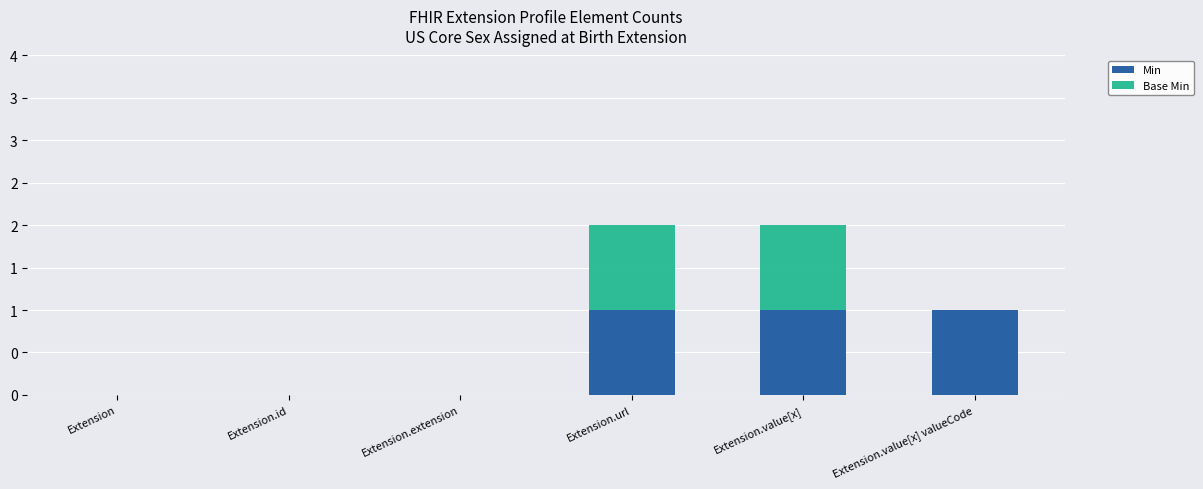

What is the label of the 5th bar from the left?

Extension.value[x]